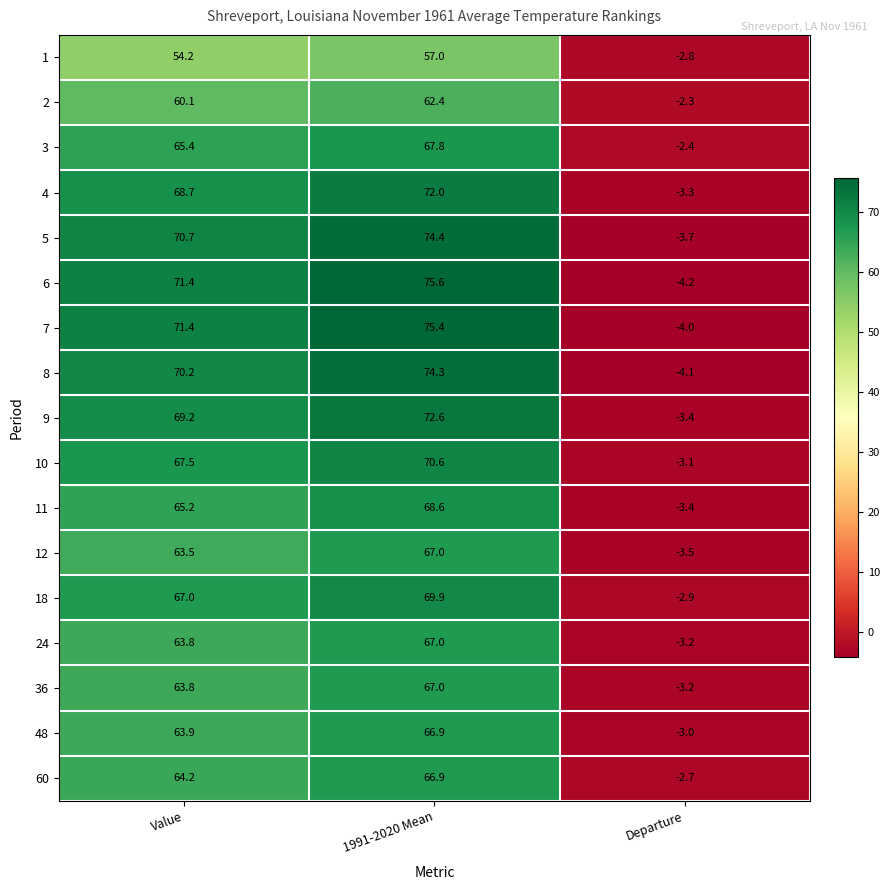

The value of 9 at Value is 69.2. True or false?

True